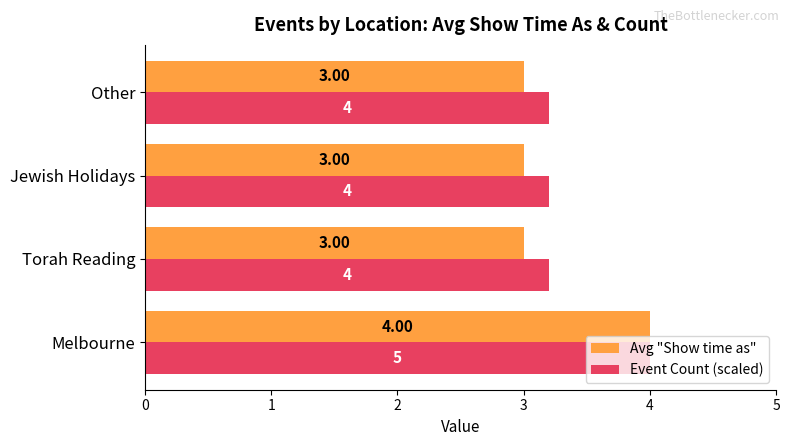

What is the difference between the Avg "Show time as" values at Torah Reading and Melbourne?

1.0